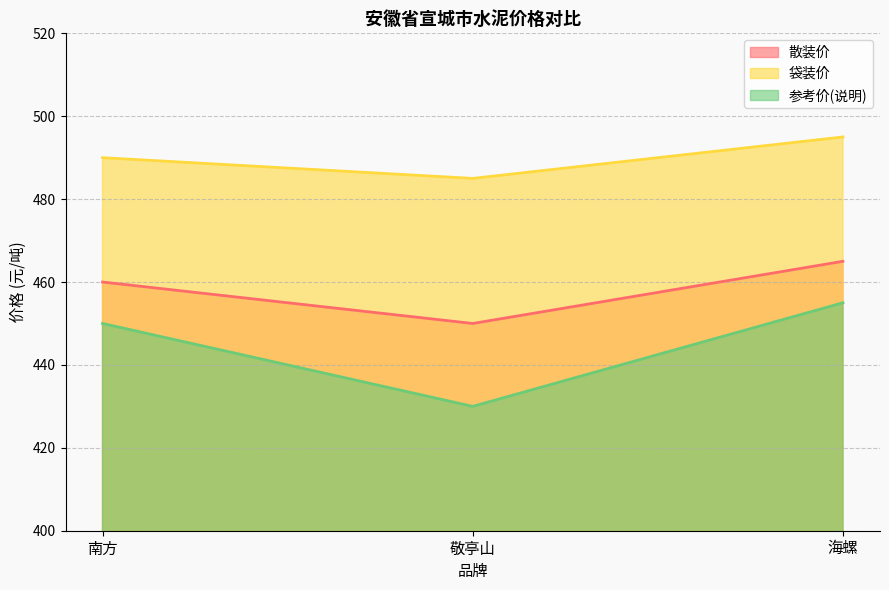

What is the difference between the maximum and second lowest values in the 参考价(说明) series?

5